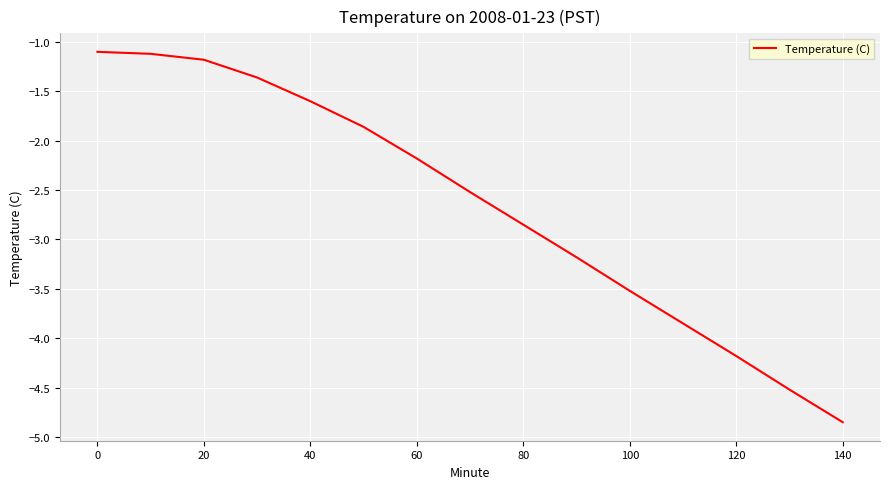

What is the average value?

-2.7